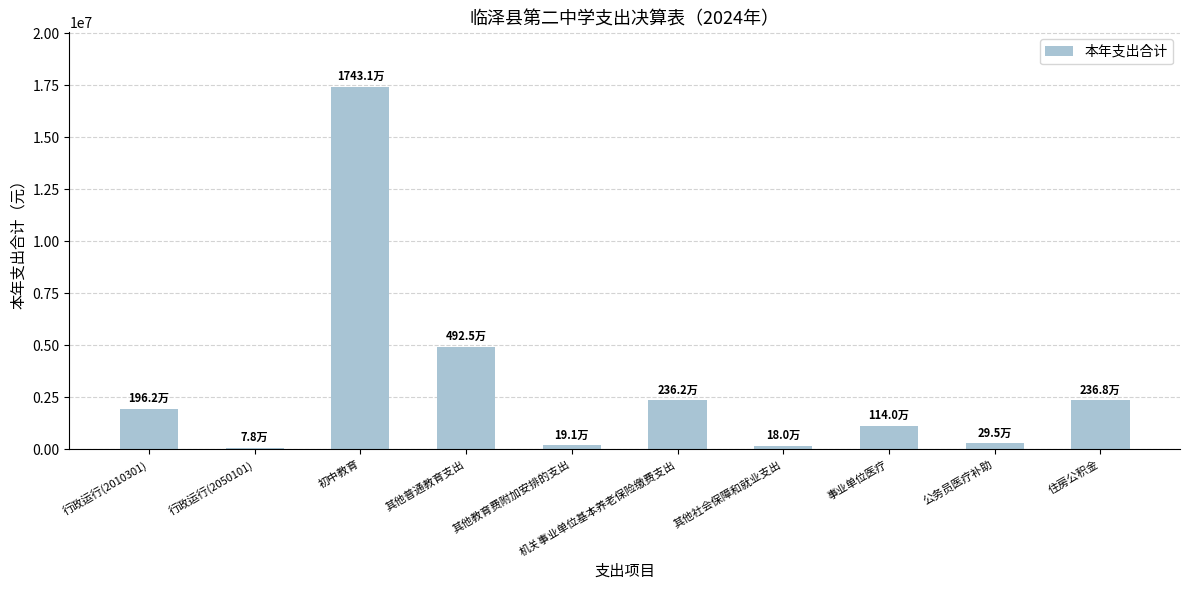

What is the minimum value shown in the chart?

78100.0